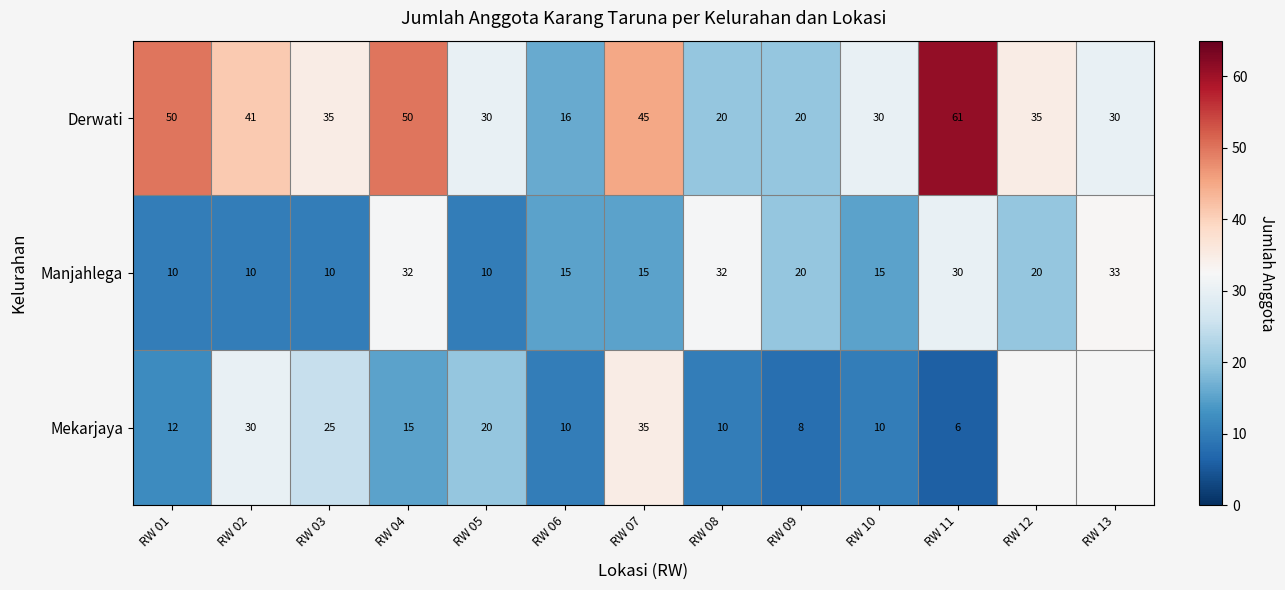

What is the difference between the maximum and minimum values in the Derwati series?

45